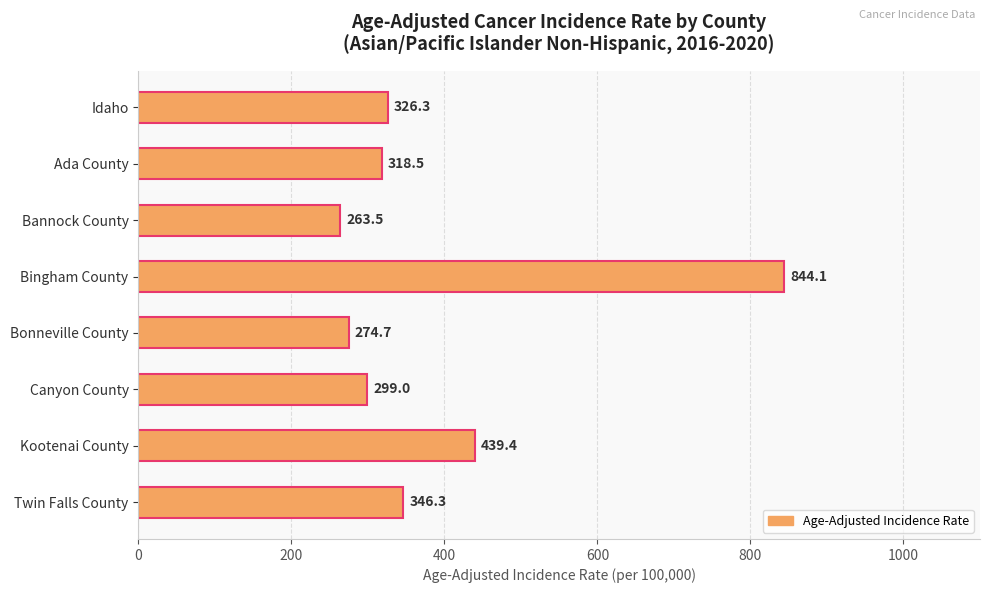

What is the sum of all values?

3111.8